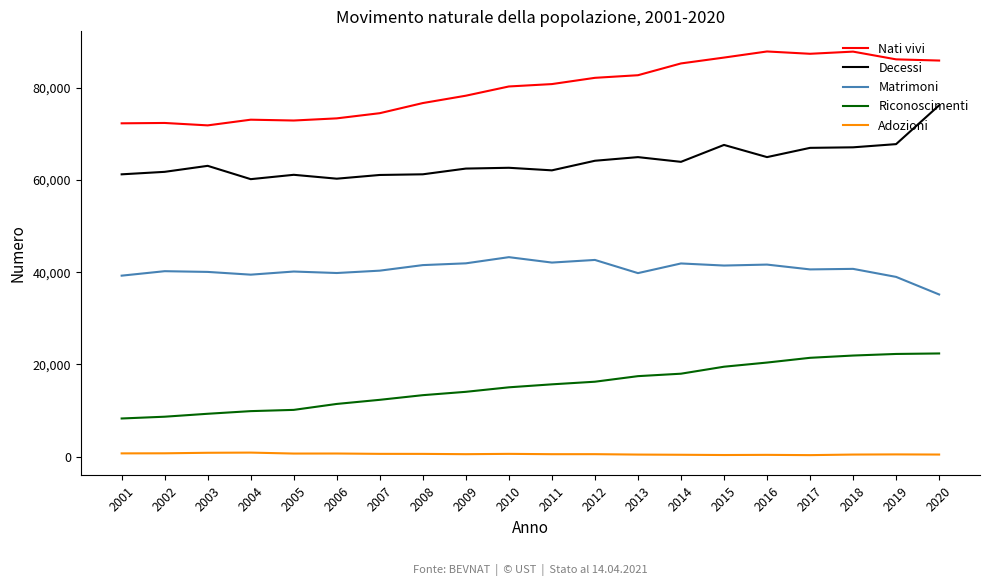

What are all the series names shown in the legend?

Nati vivi, Decessi, Matrimoni, Riconoscimenti, Adozioni